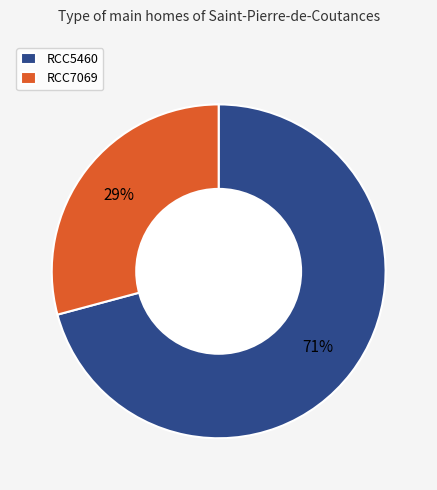

To the nearest percent, what percentage of the pie is RCC5460?

71%